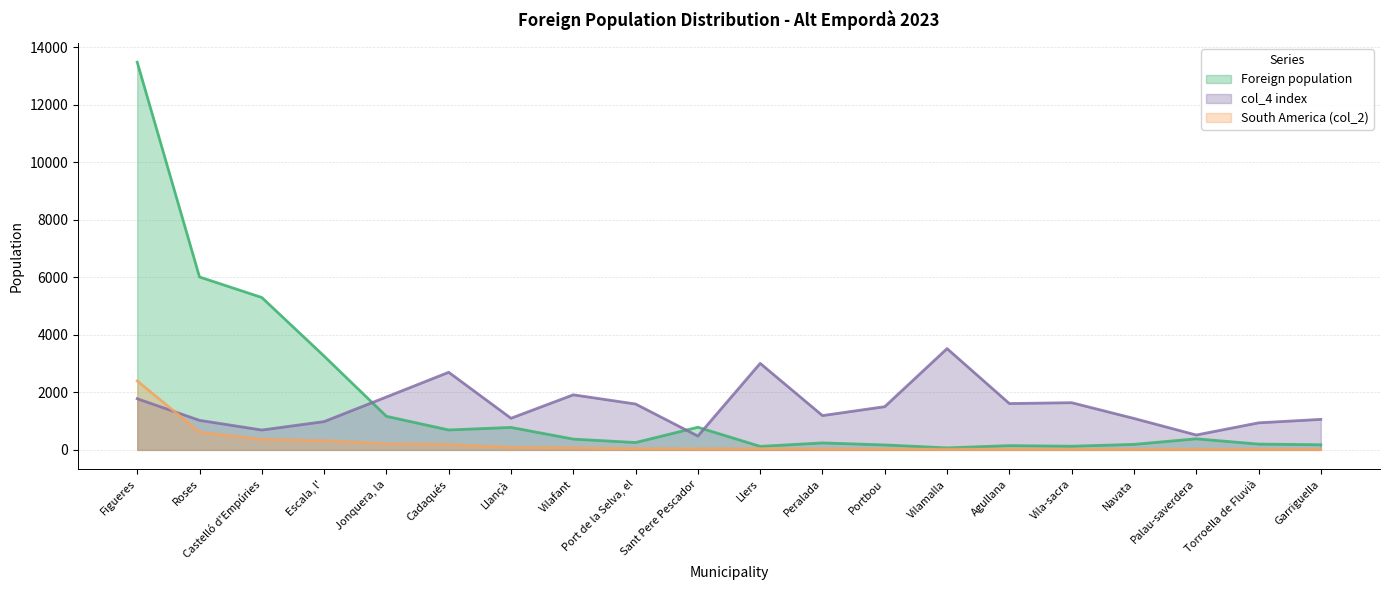

Is the value of col_4 index at Escala, l' greater than the value of South America (col_2) at Agullana?

Yes